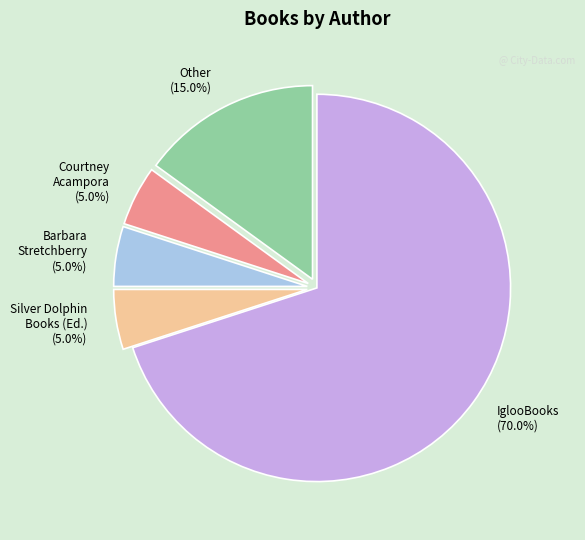

How many segments does this pie chart have?

5